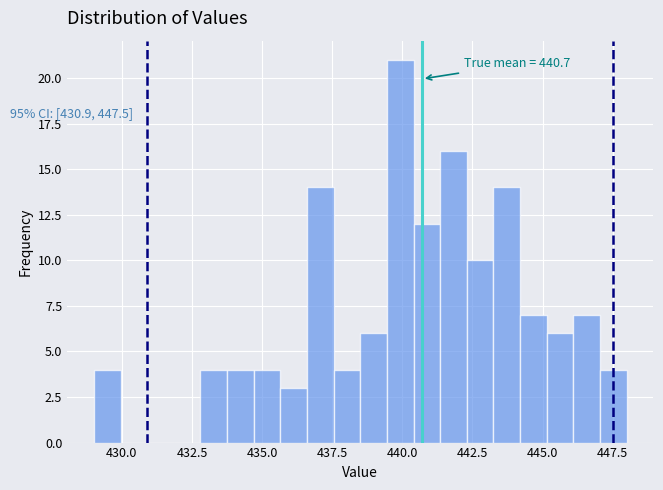

Around what value on the x-axis is the tallest bar? Give the approximate position of its centre, as read against the axis.

440.0